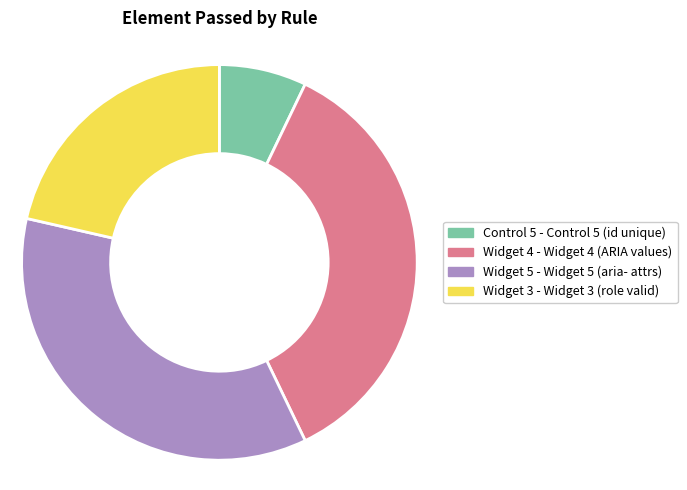

Is there a majority slice in this chart?

No